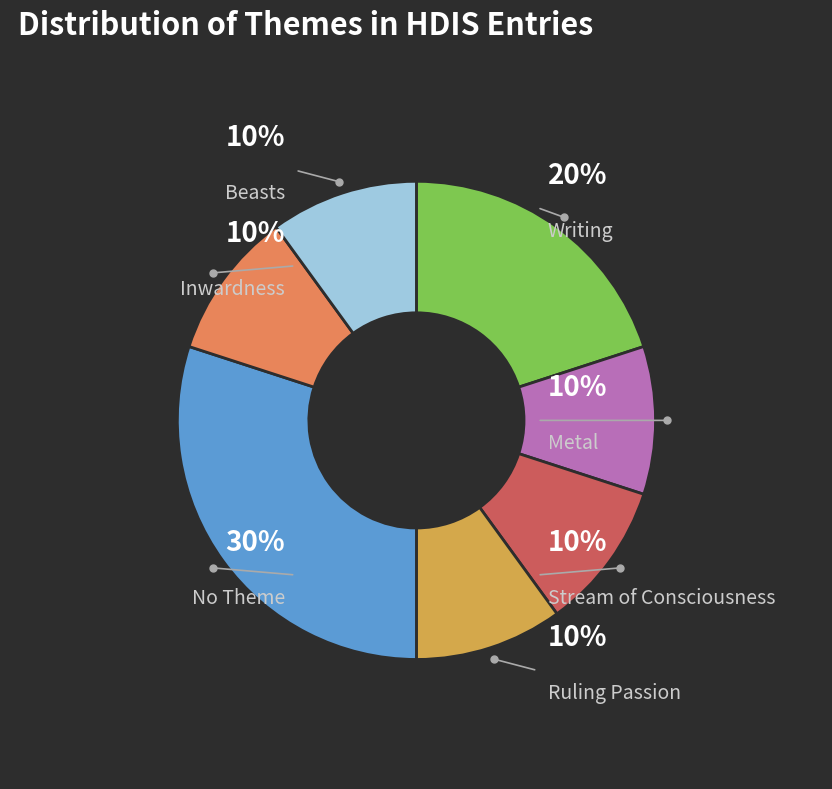

Combined, do Writing and Ruling Passion account for over 50%?

No